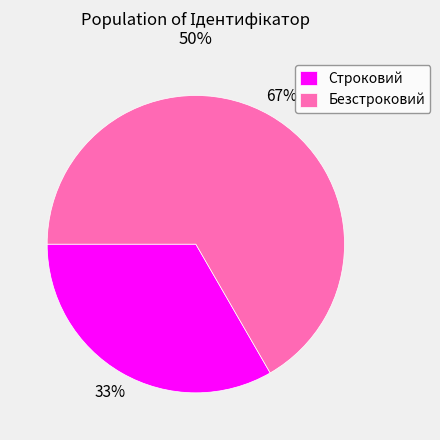

Is Безстроковий the majority of the pie?

Yes